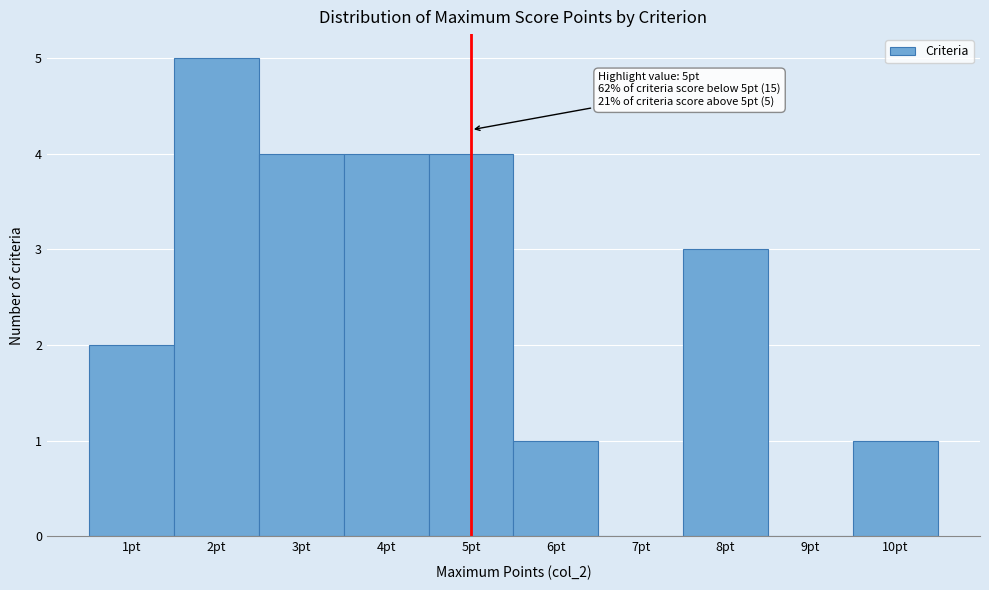

Over which range of the x-axis is the bar tallest?

1.5 to 2.5